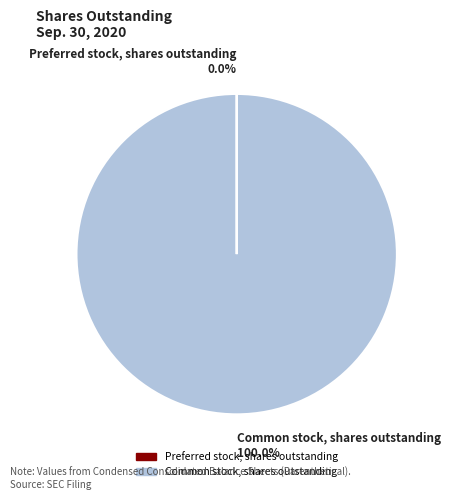

Which category has the biggest portion of the pie?

Common stock, shares outstanding